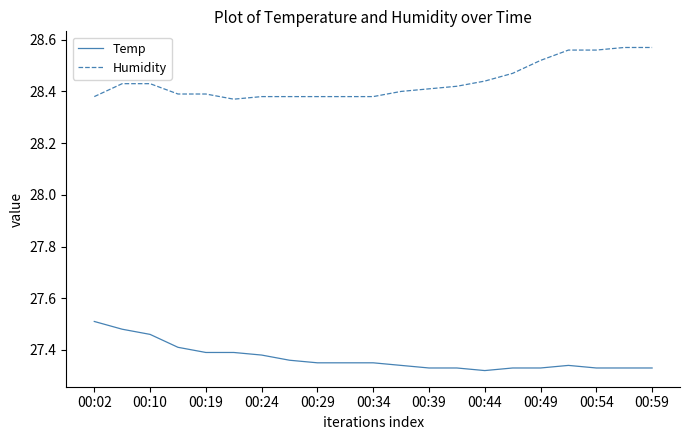

True or false: Temp and Humidity cross at least once.

False